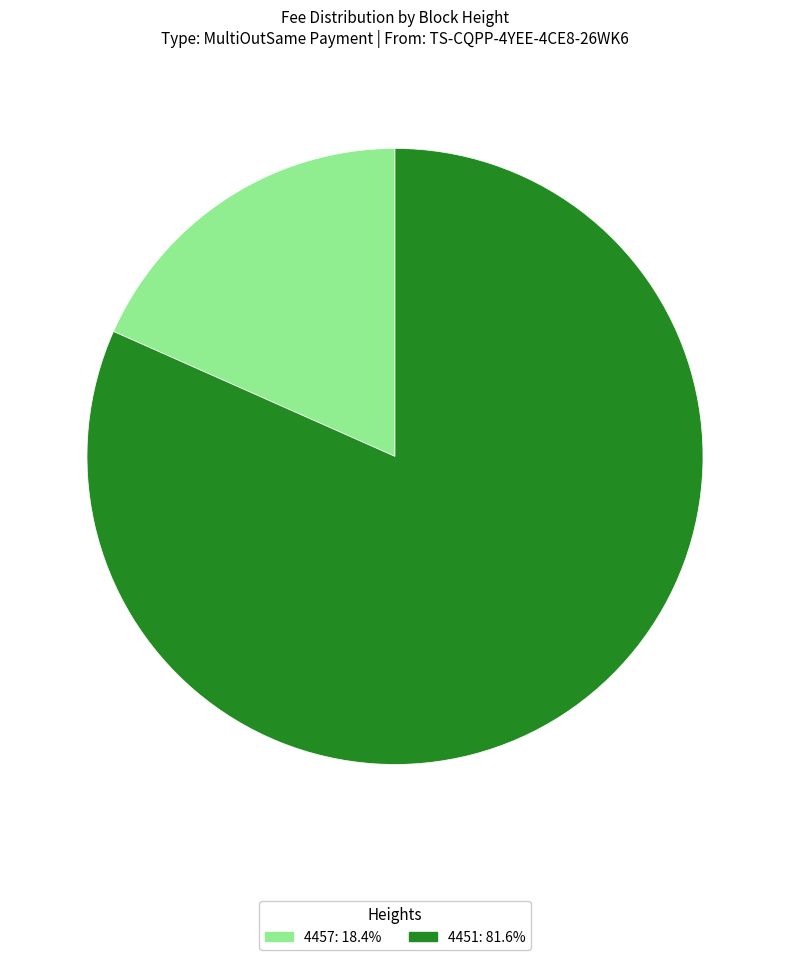

What is the majority slice?

4451